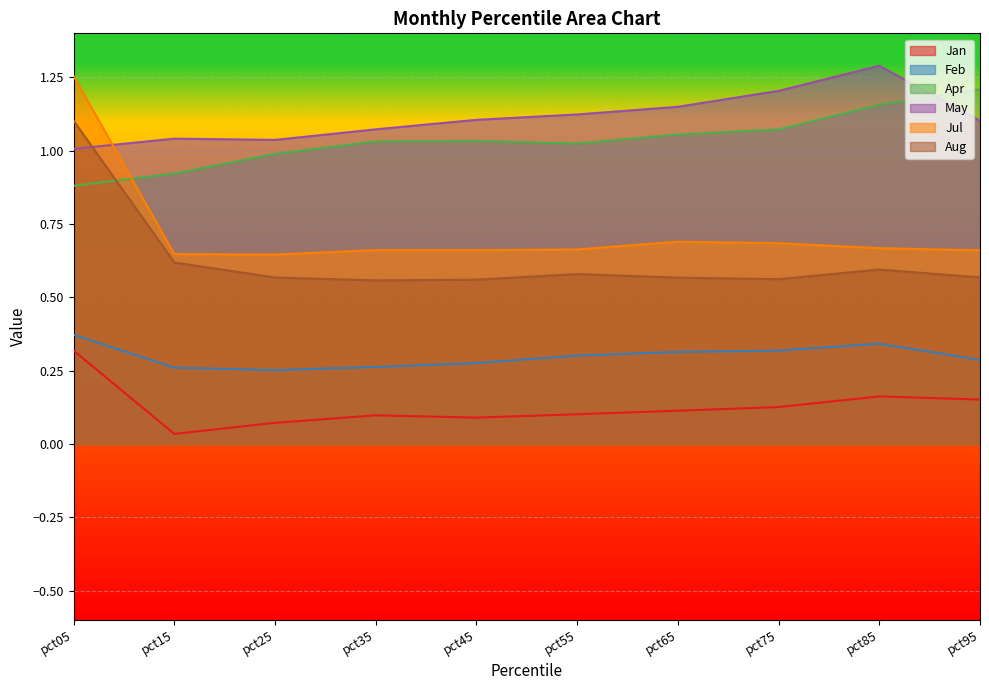

True or false: Feb has more than 0 points higher than both neighbors.

True